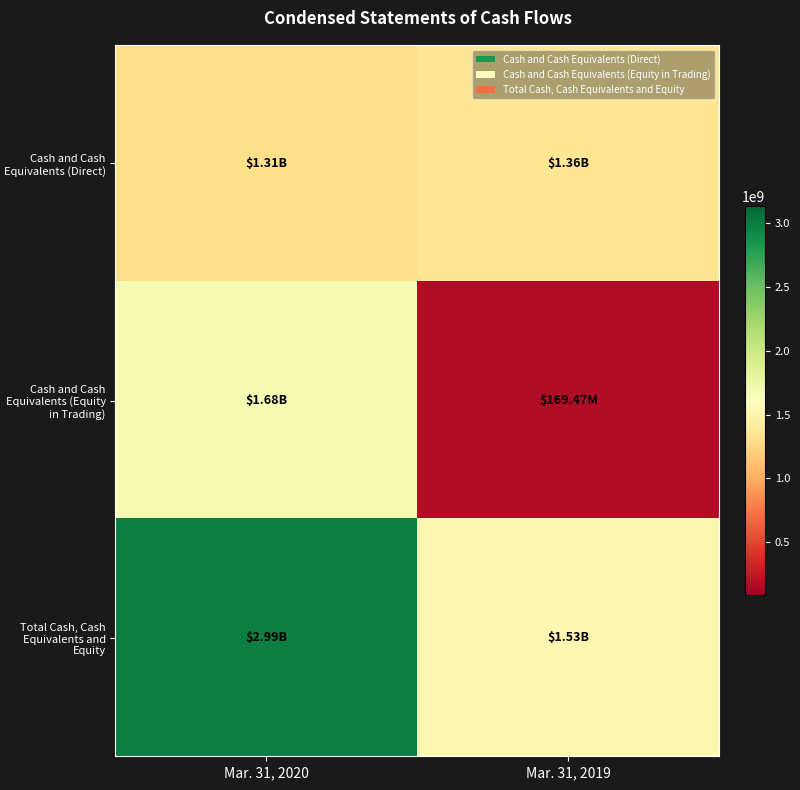

What is the difference between the highest and lowest values at Mar. 31, 2019?

1363074393